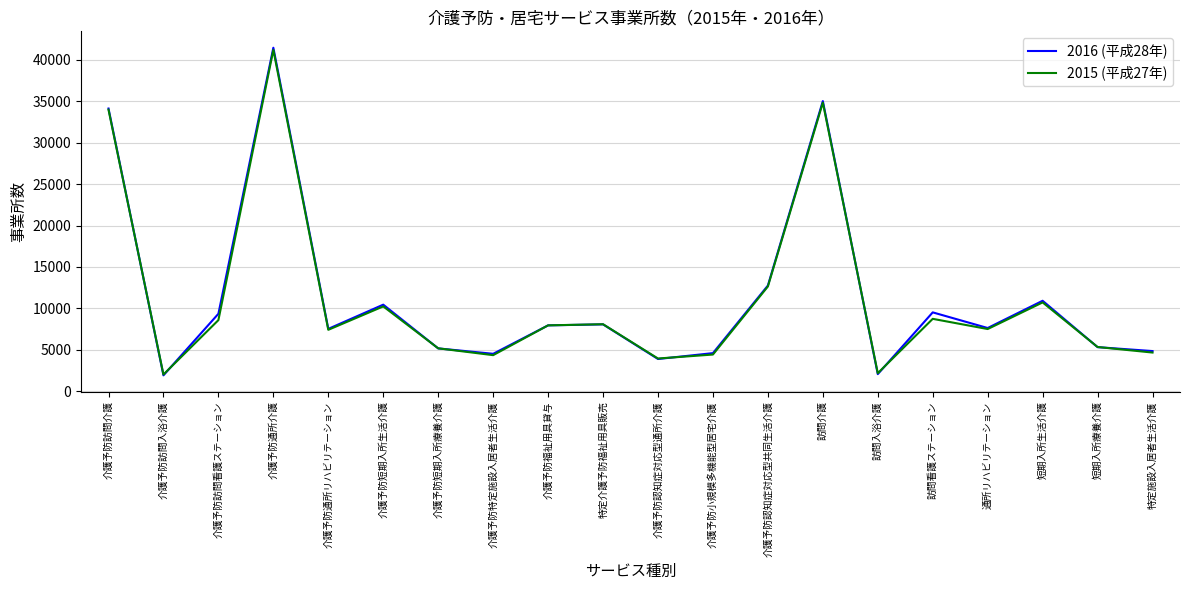

True or false: 2015 (平成27年) has a value of 10727 at 短期入所生活介護.

True